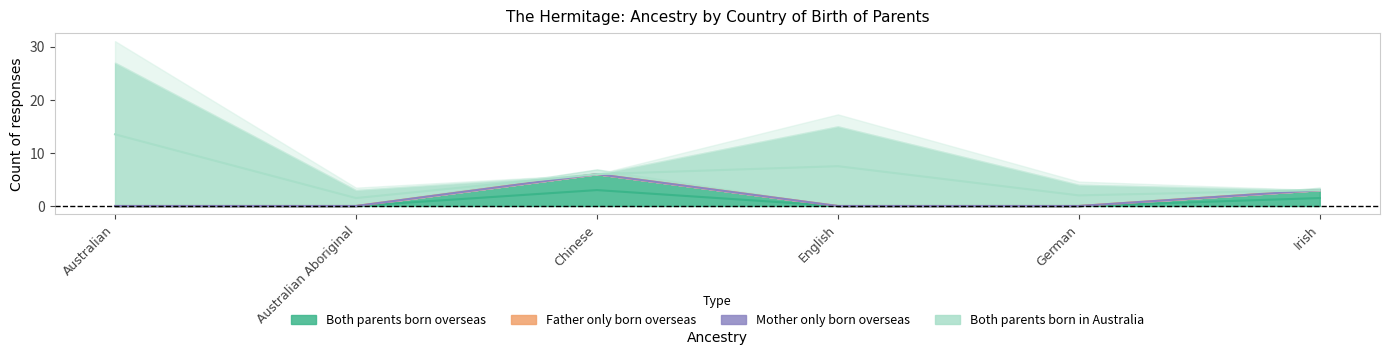

Which series has the widest spread of values?

Both parents born in Australia